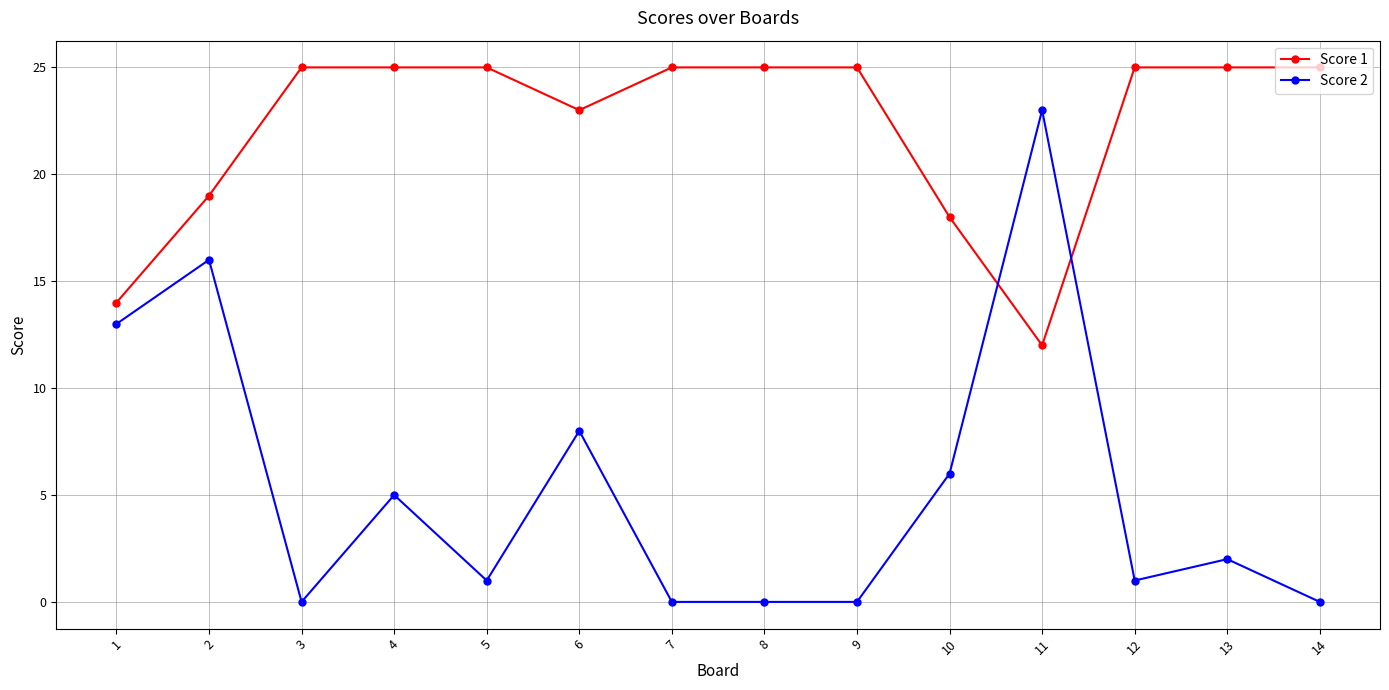

How many times do Score 2 and Score 1 cross each other?

2